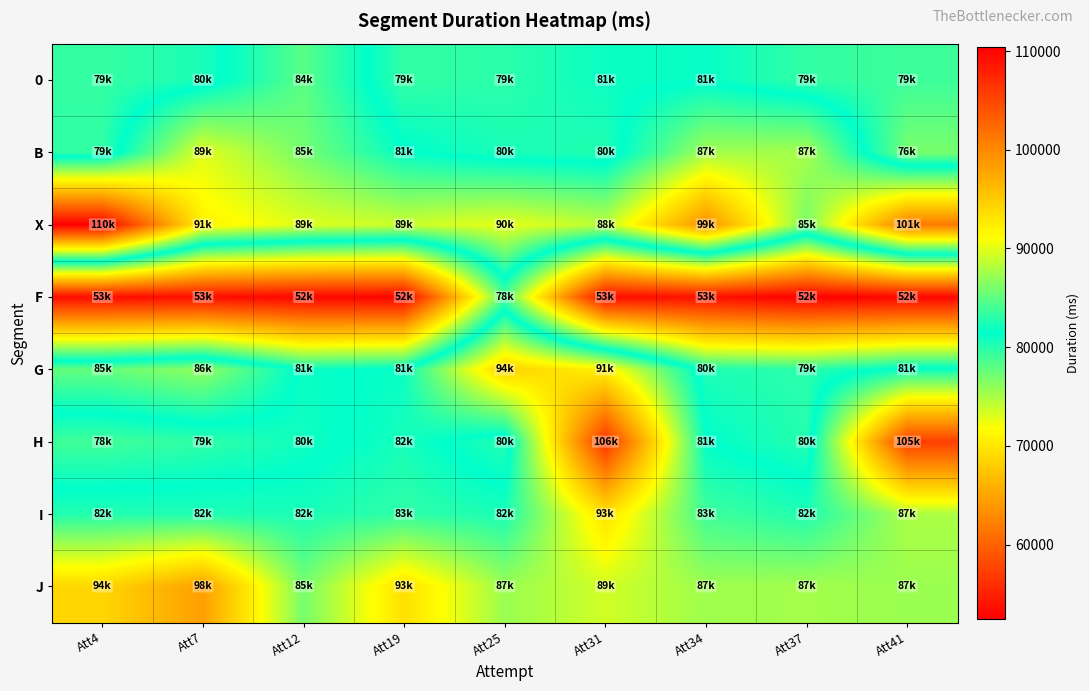

What is the maximum value shown in the chart?

110397